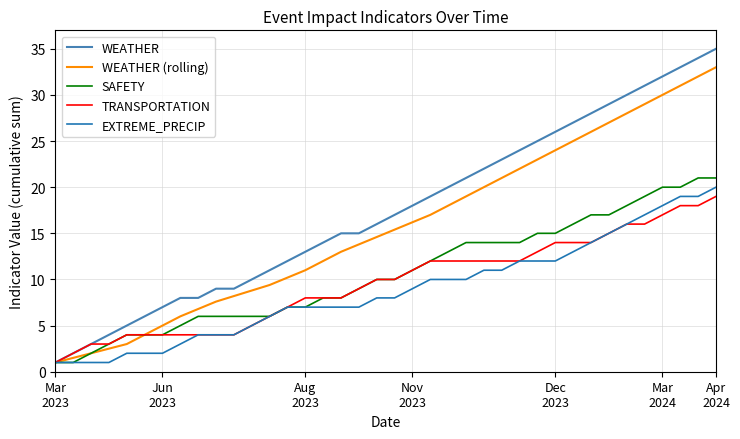

Reading left to right, extract all data points from this chart.

WEATHER: 1.0	2.0	3.0	4.0	5.0	6.0	7.0	8.0	8.0	9.0	9.0	10.0	11.0	12.0	13.0	14.0	15.0	15.0	16.0	17.0	18.0	19.0	20.0	21.0	22.0	23.0	24.0	25.0	26.0	27.0	28.0	29.0	30.0	31.0	32.0	33.0	34.0	35.0
WEATHER (rolling): 1.0	1.5	2.0	2.5	3.0	4.0	5.0	6.0	6.8	7.6	8.2	8.8	9.4	10.2	11.0	12.0	13.0	13.8	14.6	15.4	16.2	17.0	18.0	19.0	20.0	21.0	22.0	23.0	24.0	25.0	26.0	27.0	28.0	29.0	30.0	31.0	32.0	33.0
SAFETY: 1.0	1.0	2.0	3.0	4.0	4.0	4.0	5.0	6.0	6.0	6.0	6.0	6.0	7.0	7.0	8.0	8.0	9.0	10.0	10.0	11.0	12.0	13.0	14.0	14.0	14.0	14.0	15.0	15.0	16.0	17.0	17.0	18.0	19.0	20.0	20.0	21.0	21.0
TRANSPORTATION: 1.0	2.0	3.0	3.0	4.0	4.0	4.0	4.0	4.0	4.0	4.0	5.0	6.0	7.0	8.0	8.0	8.0	9.0	10.0	10.0	11.0	12.0	12.0	12.0	12.0	12.0	12.0	13.0	14.0	14.0	14.0	15.0	16.0	16.0	17.0	18.0	18.0	19.0
EXTREME_PRECIP: 1.0	1.0	1.0	1.0	2.0	2.0	2.0	3.0	4.0	4.0	4.0	5.0	6.0	7.0	7.0	7.0	7.0	7.0	8.0	8.0	9.0	10.0	10.0	10.0	11.0	11.0	12.0	12.0	12.0	13.0	14.0	15.0	16.0	17.0	18.0	19.0	19.0	20.0